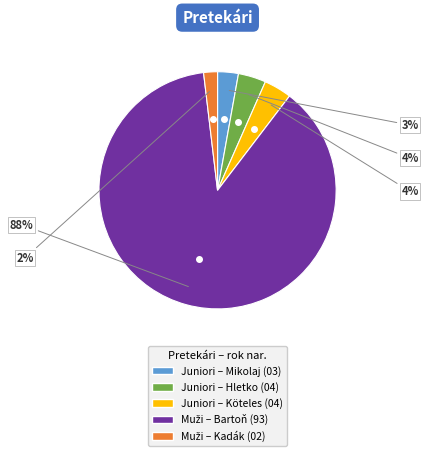

To the nearest percent, what is the average slice percentage?

20%